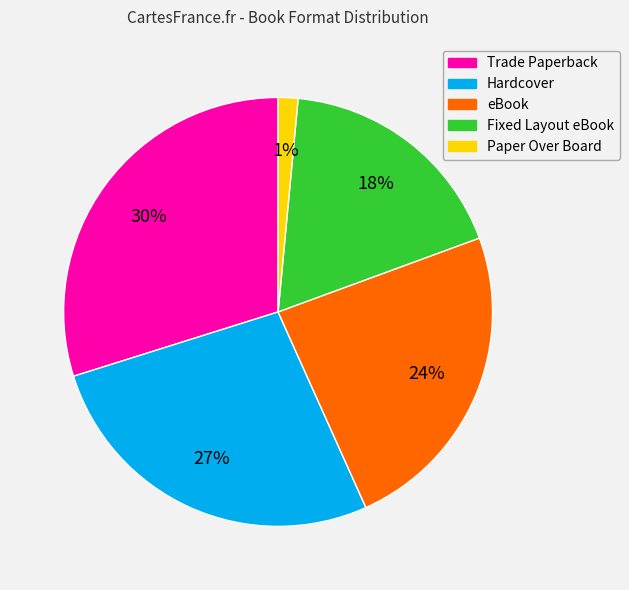

Rank the categories by value from lowest to highest.

Paper Over Board, Fixed Layout eBook, eBook, Hardcover, Trade Paperback